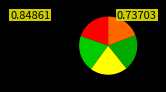

How many segments does this pie chart have?

5